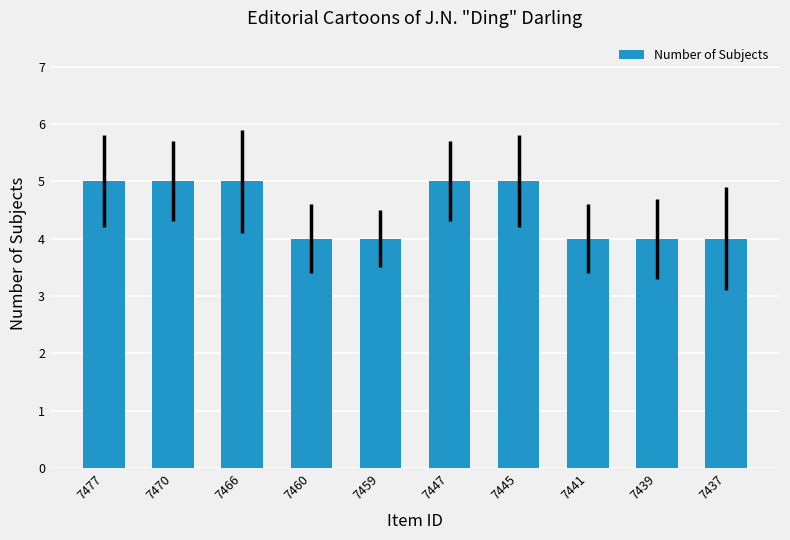

What is the sum of all values?

45